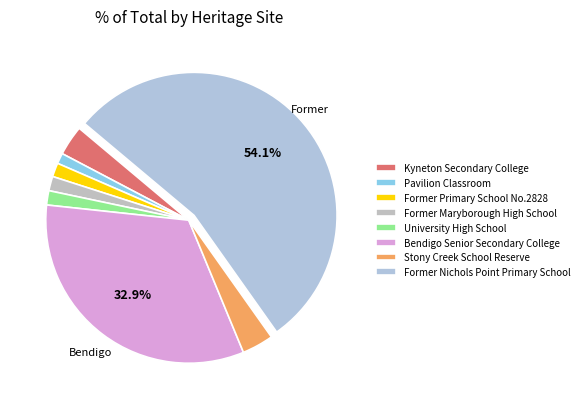

Which category has the biggest portion of the pie?

Former Nichols Point Primary School